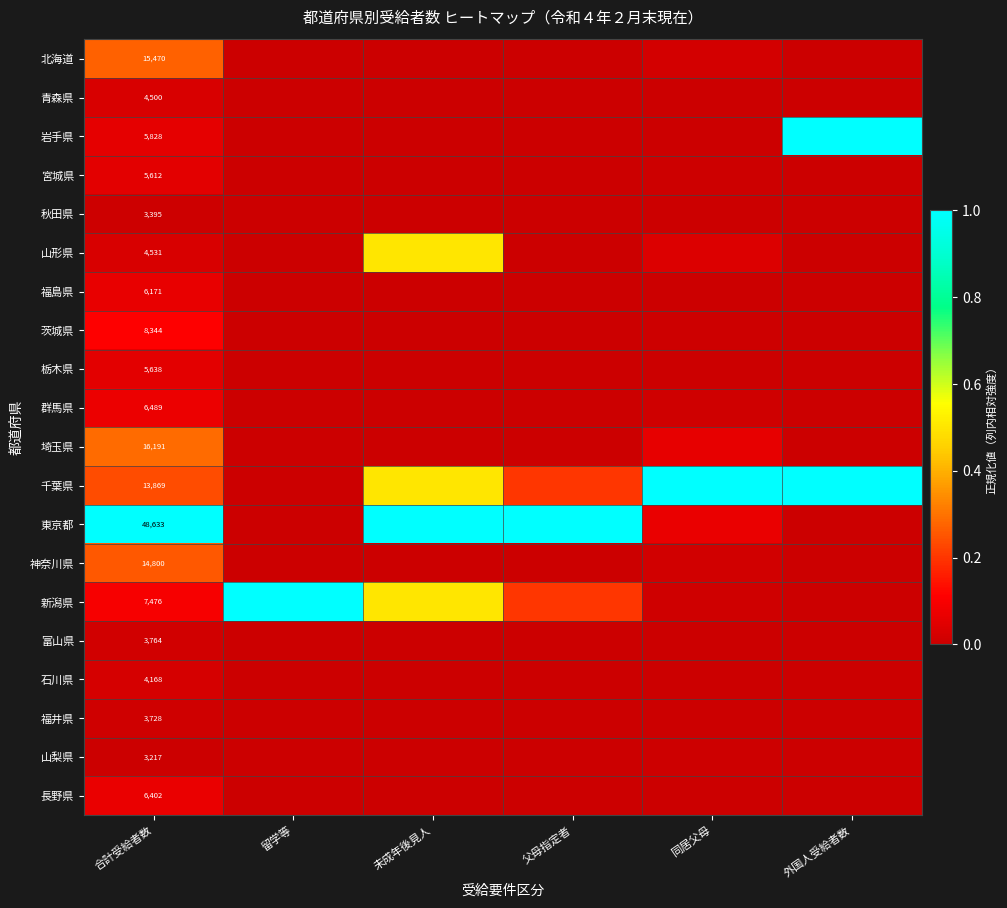

How many categories are shown in the chart?

6